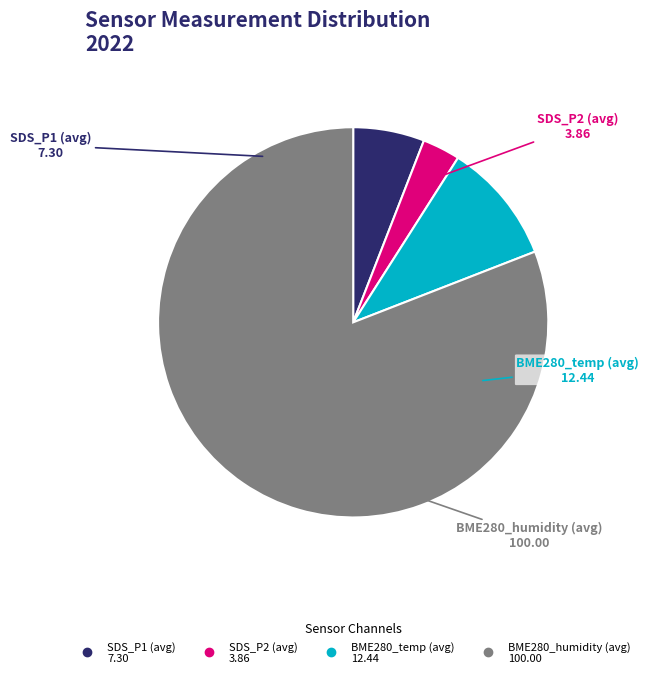

Is there a majority slice in this chart?

Yes